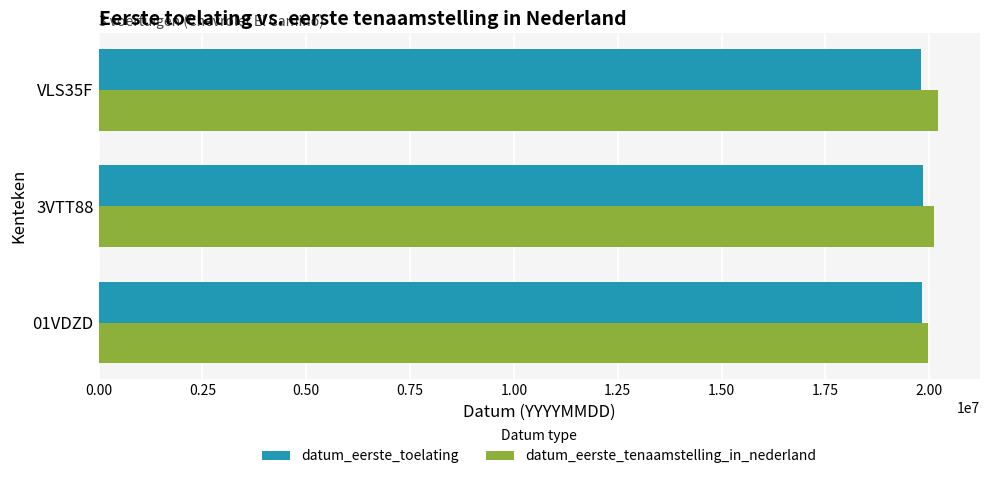

What are all the series names shown in the legend?

datum_eerste_toelating, datum_eerste_tenaamstelling_in_nederland